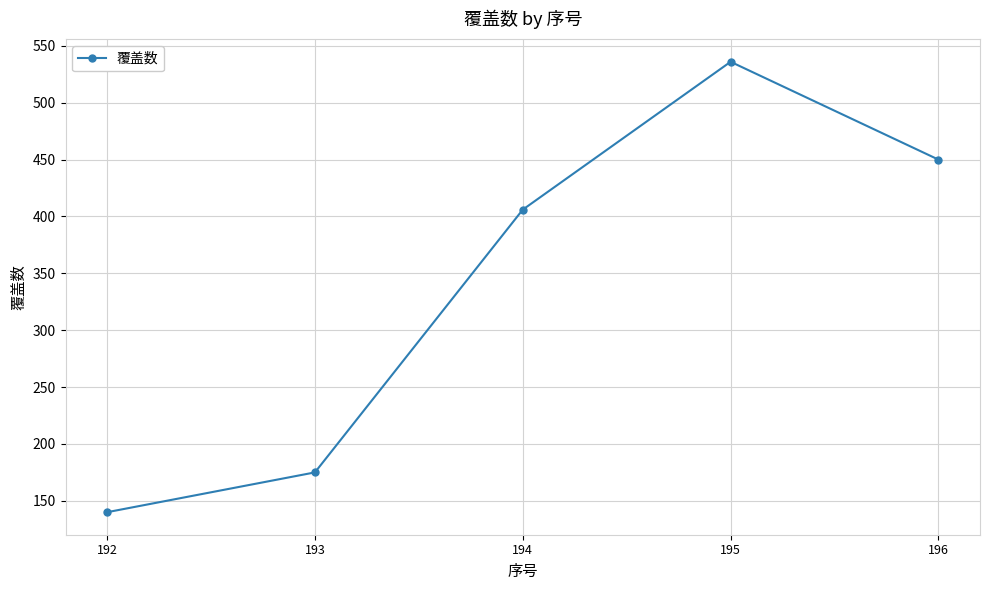

How many distinct data groups are displayed?

1